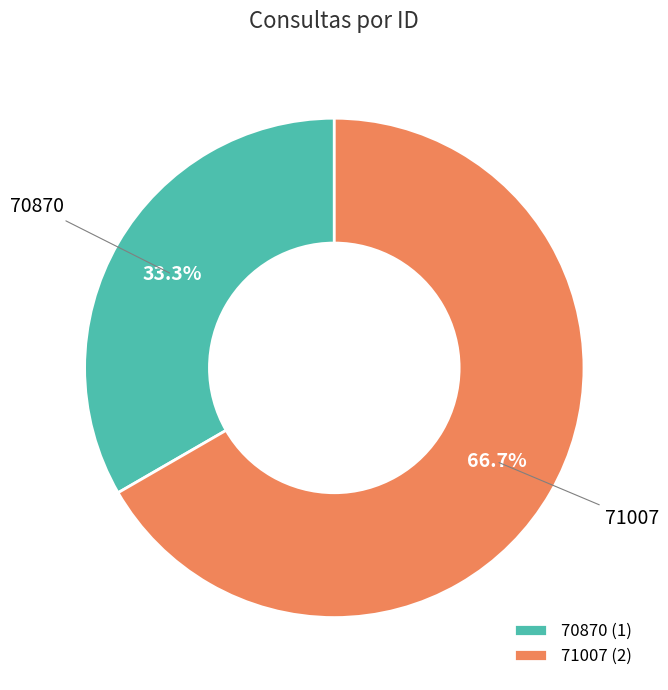

What portion of the pie excludes 70870?

66.7%